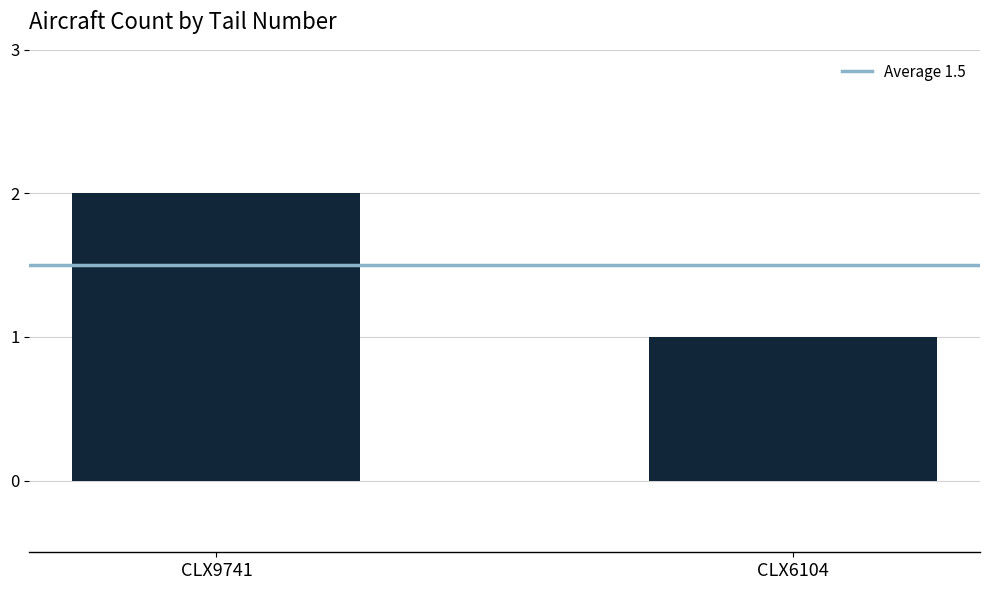

List the labels in order of value, smallest first.

CLX6104, CLX9741